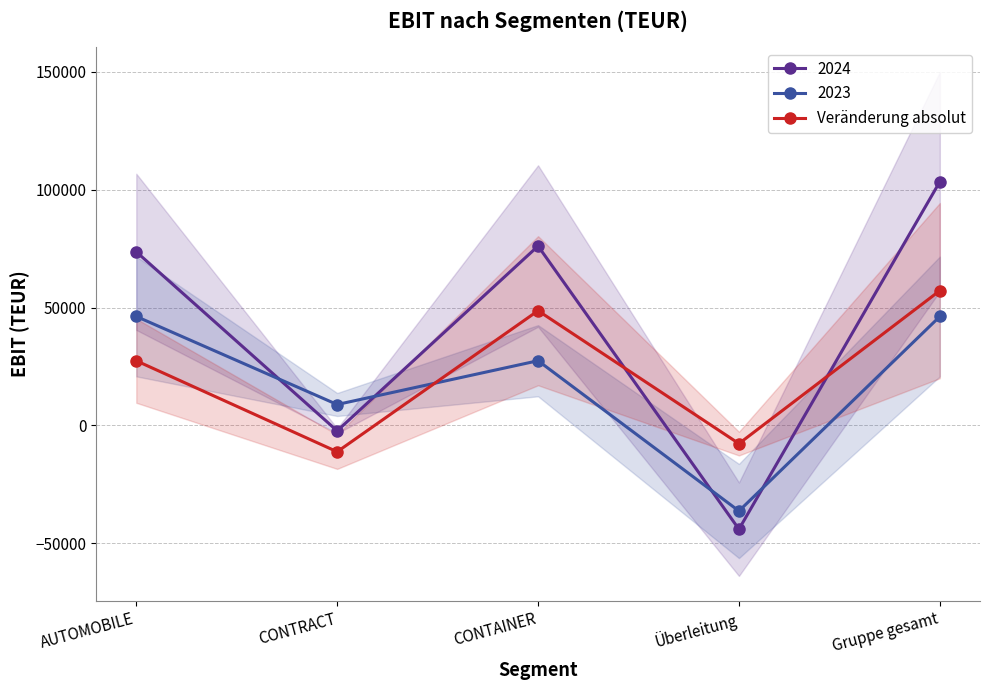

Read the value at Gruppe gesamt.

57150